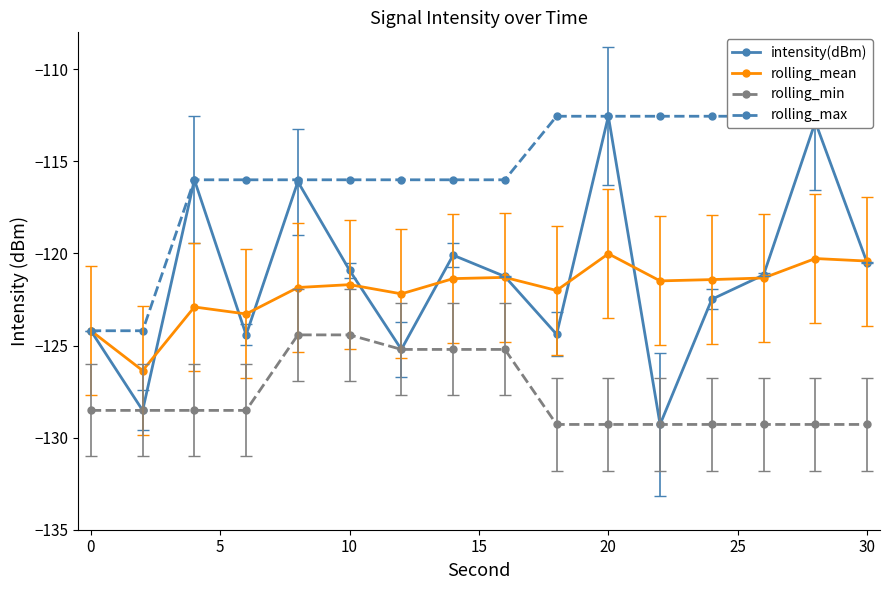

What is the maximum value for rolling_mean?

-120.0